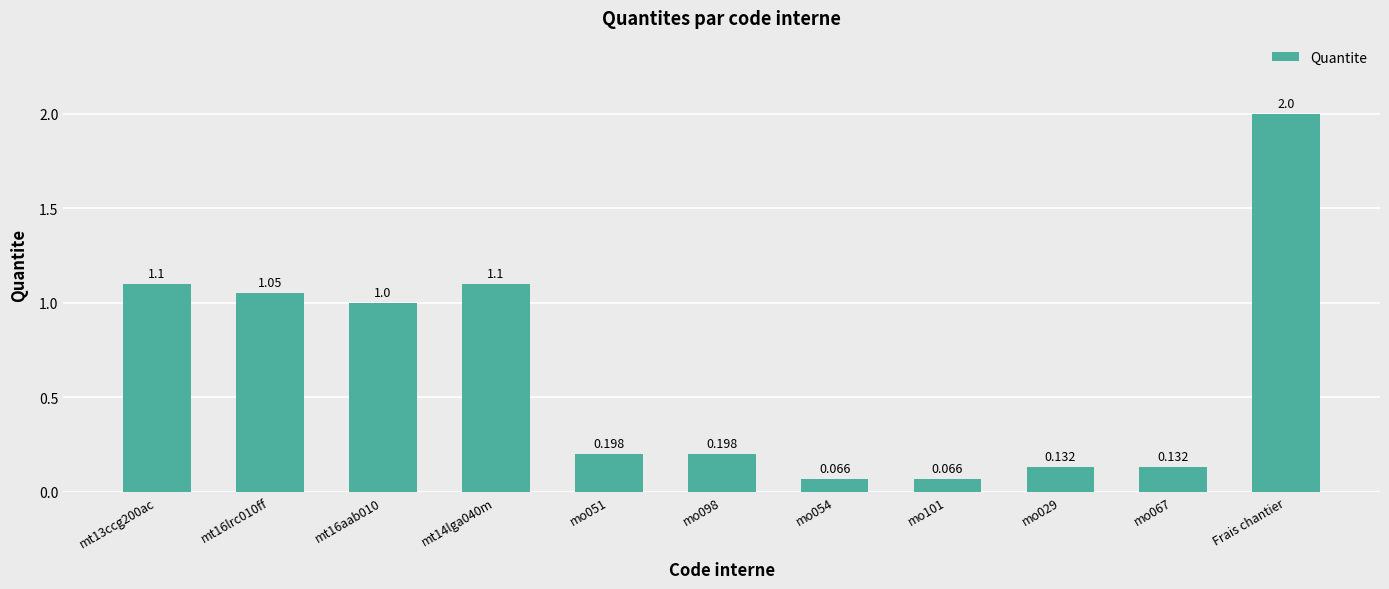

How many data points does each series have?

11